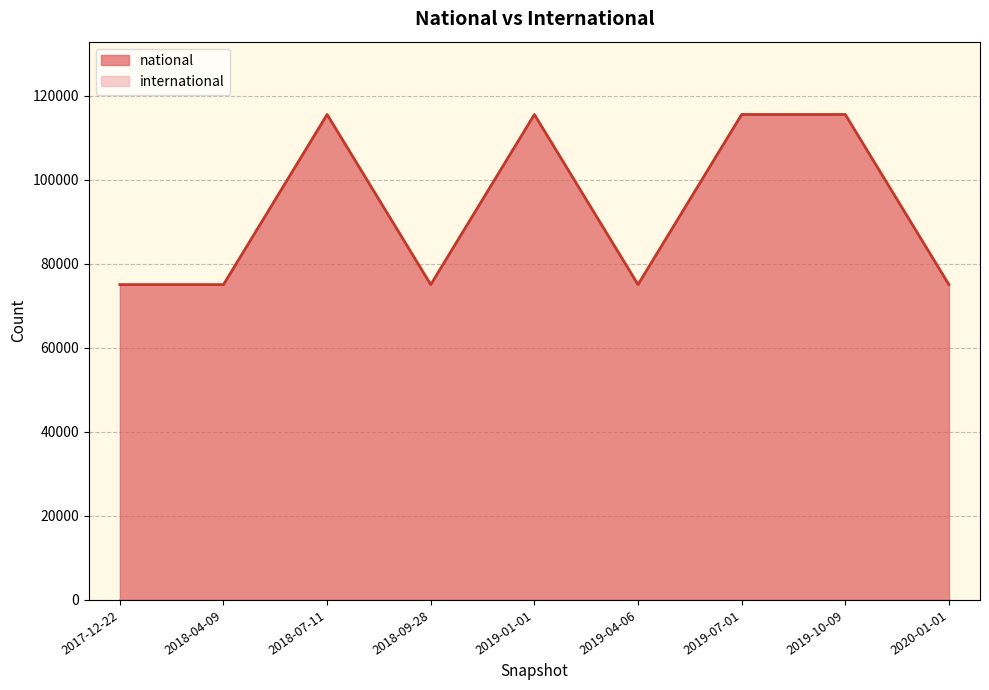

What is the sum of all values?

837852